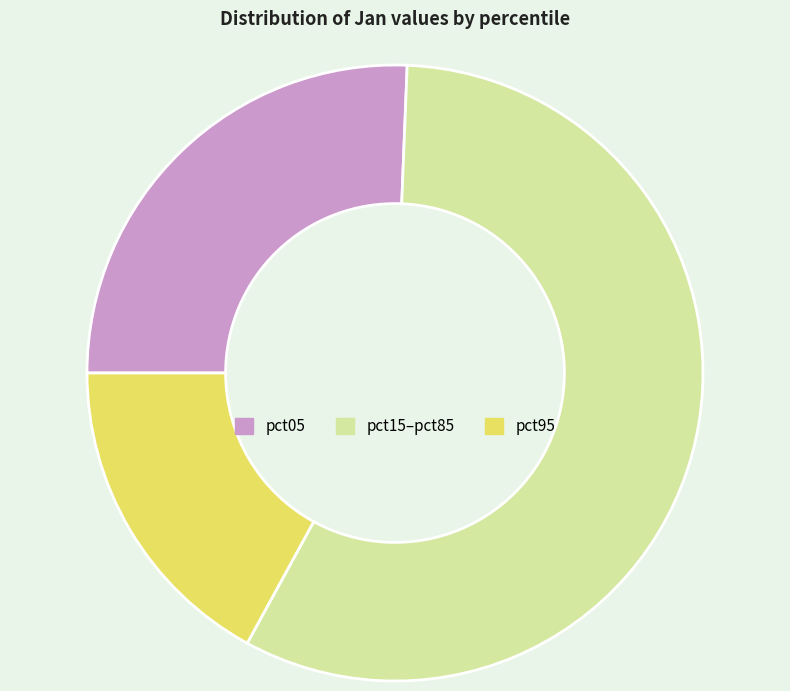

Do pct95 and pct15–pct85 together represent more than half of the pie?

Yes